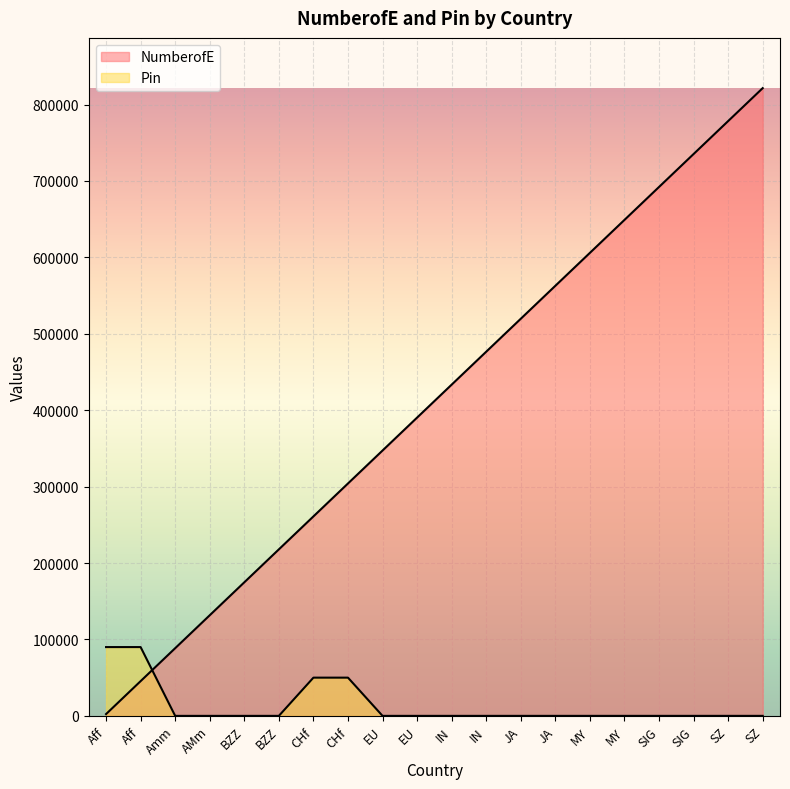

How many lines are shown in the chart?

2